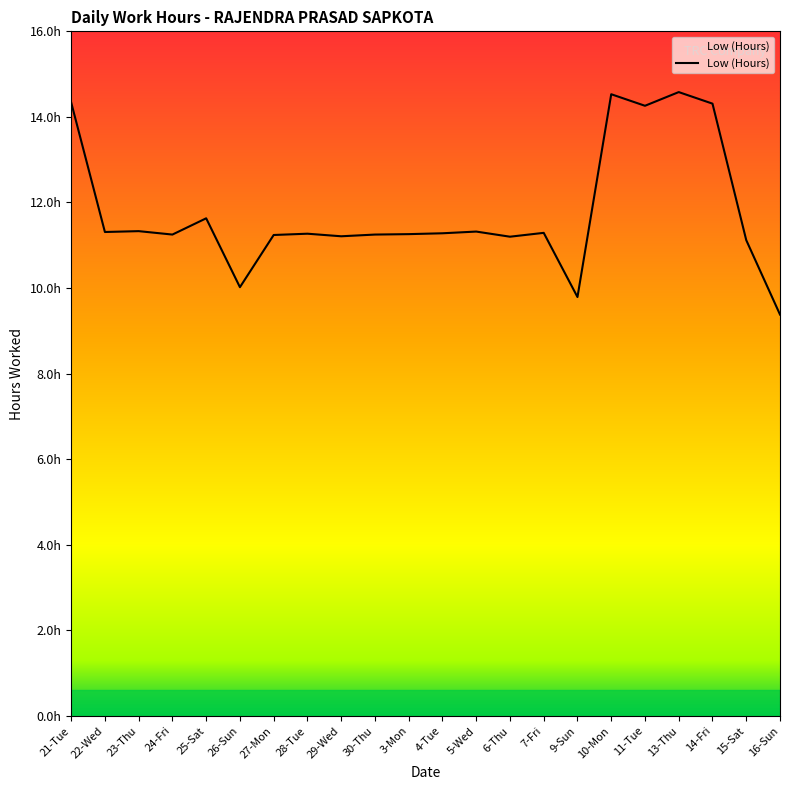

Is this an area chart (filled region under the line)?

Yes